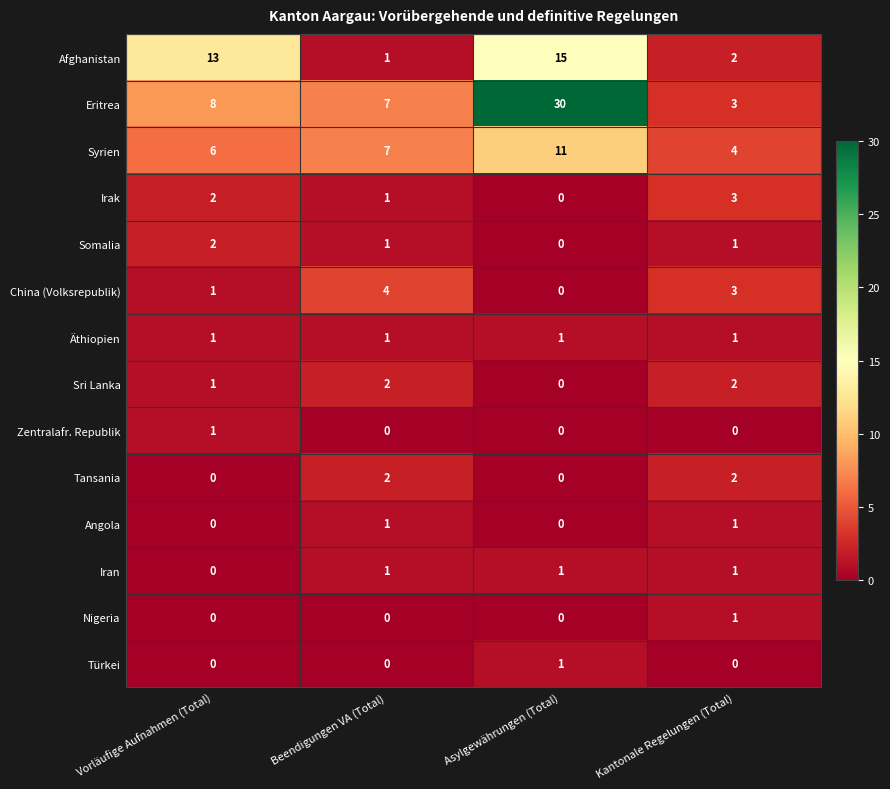

What is the lowest value of the Eritrea series?

3